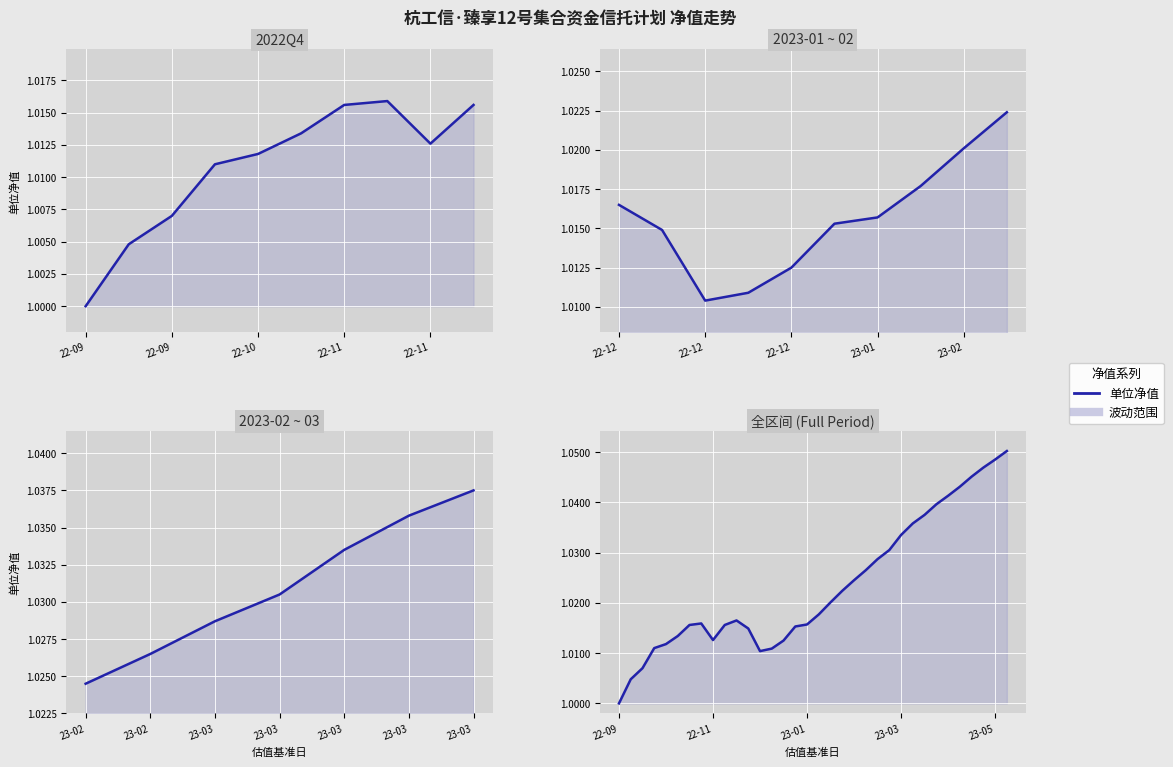

Where is the first local maximum?

7